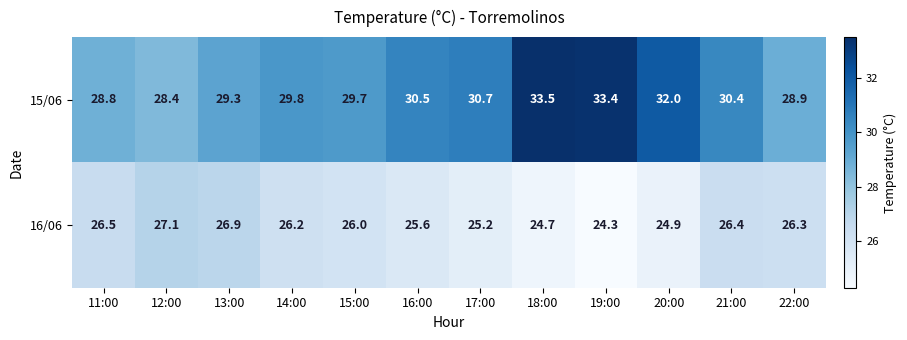

At 18:00, list the series in order from largest to smallest.

15/06, 16/06